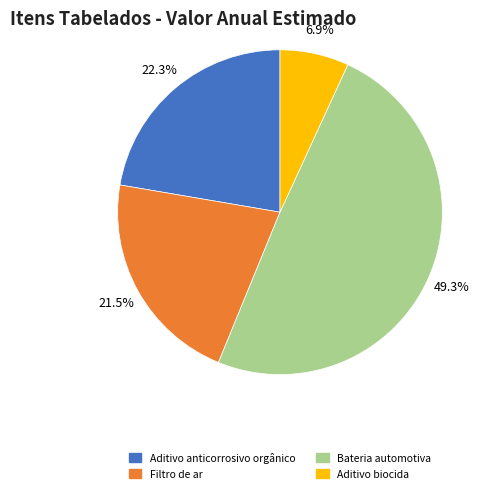

True or false: Filtro de ar accounts for 10% of the total.

False